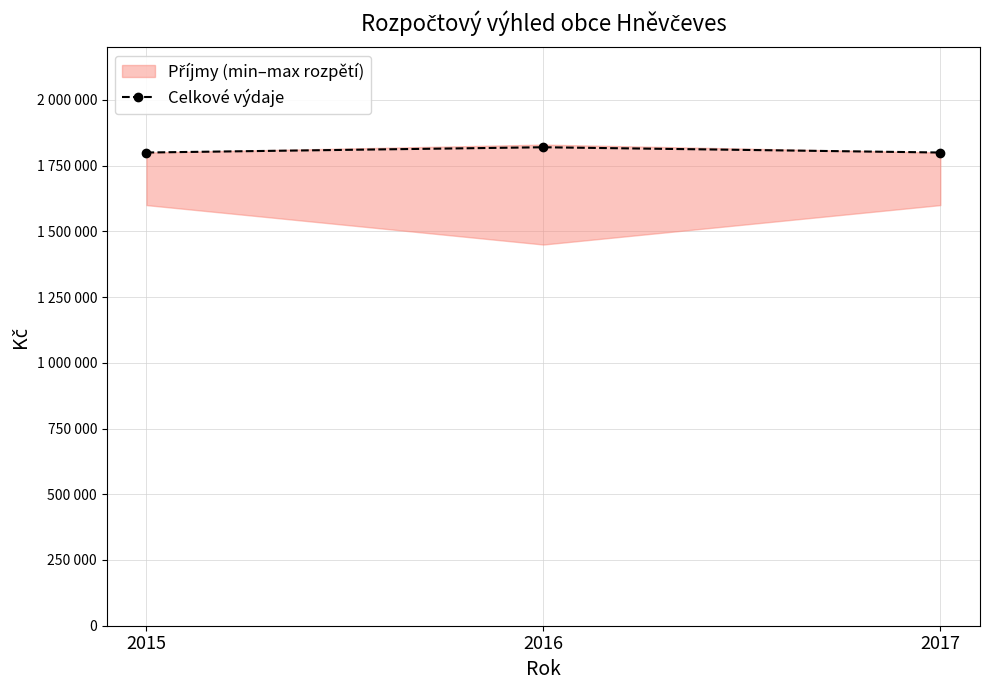

What is the value of the 3rd point from the left?

1800000